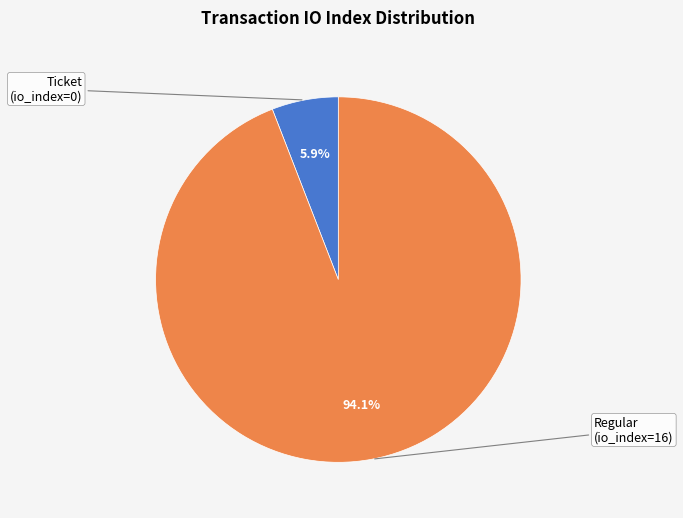

Is there any slice that represents more than half of the pie?

Yes